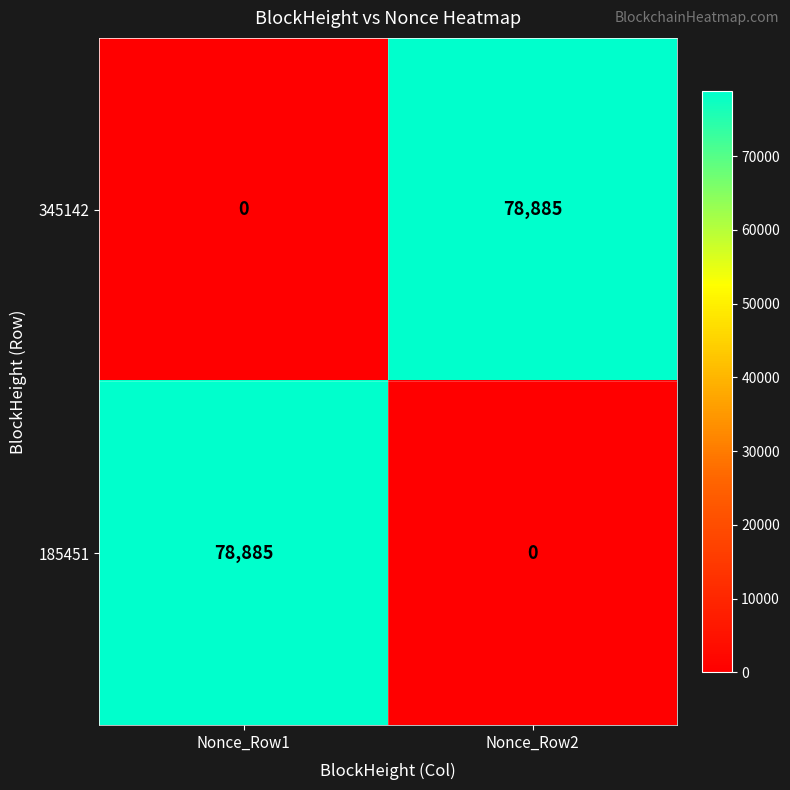

What is the spread (max minus min) of values at Nonce_Row2?

78885